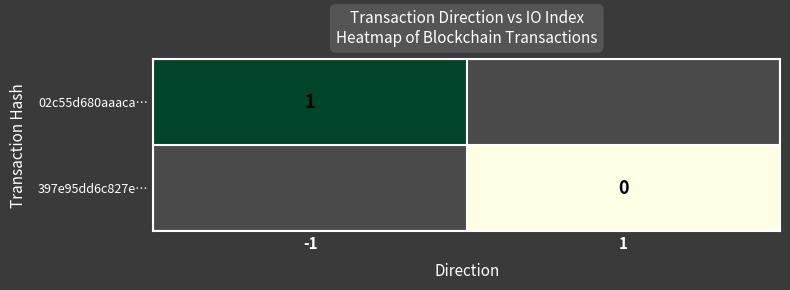

The 02c55d680aaaca… series shows 1 at -1. True or false?

True